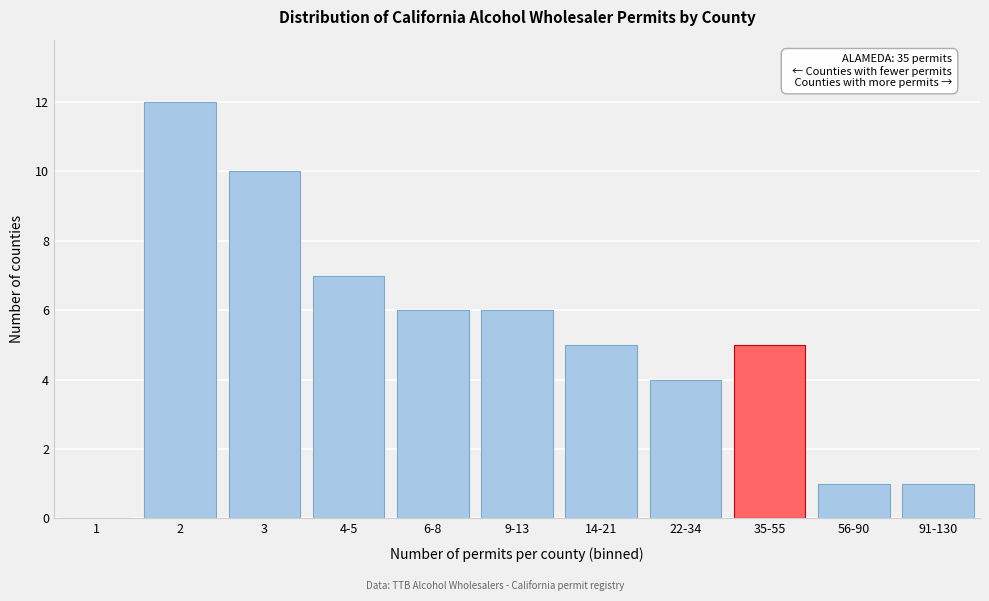

Reading left to right, extract all data points from this chart.

1=0	2=12	3=10	4-5=7	6-8=6	9-13=6	14-21=5	22-34=4	35-55=5	56-90=1	91-130=1